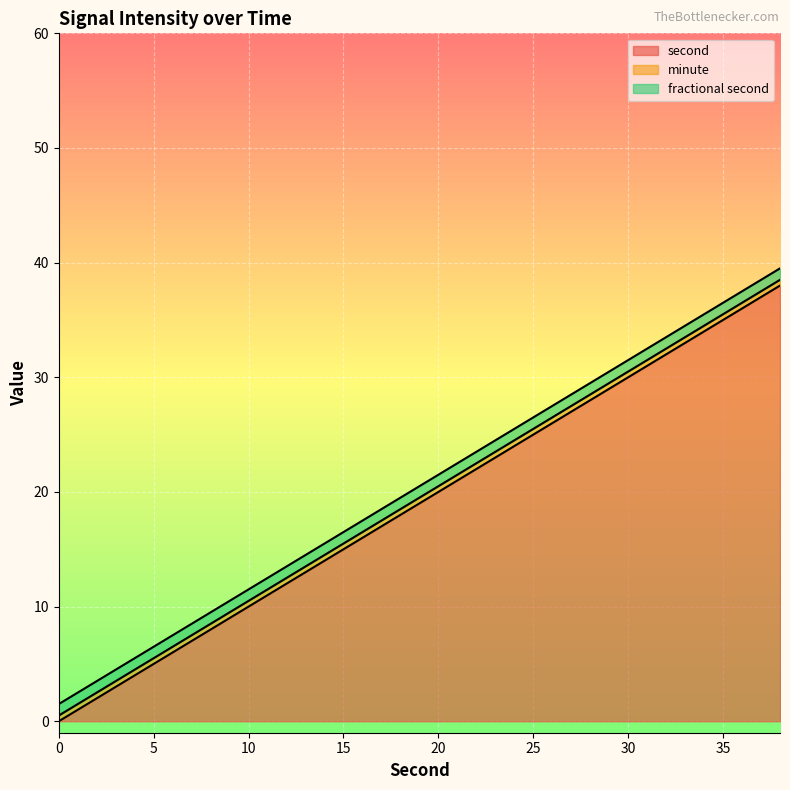

What is the average value of the second series?

19.0